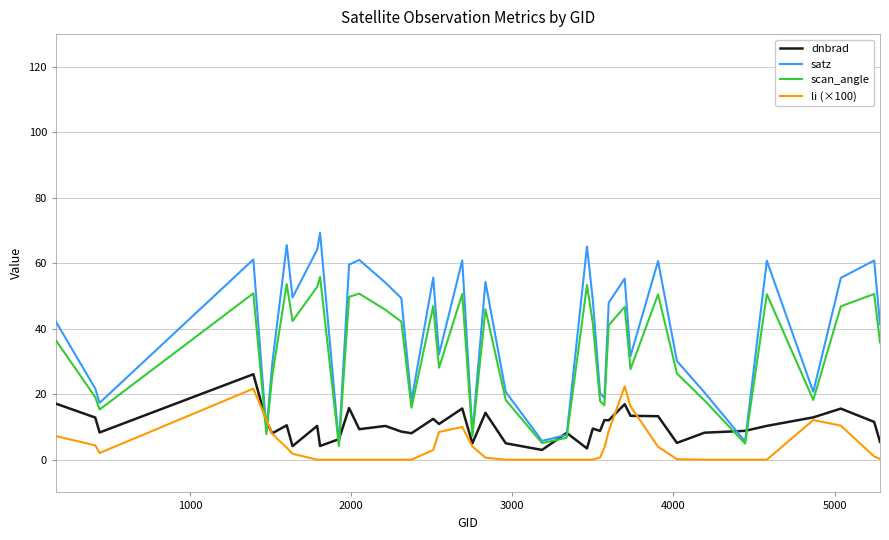

Which series has the largest total across all categories?

satz